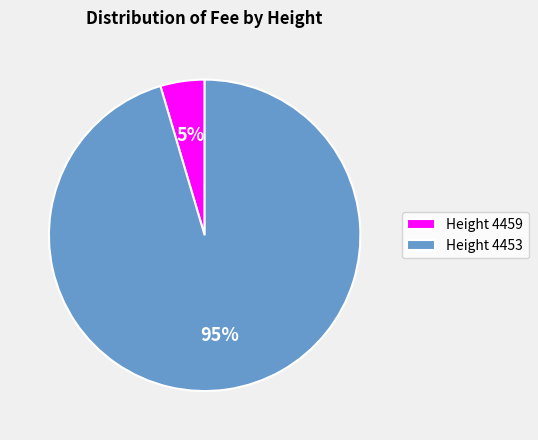

How many slices are in this pie chart?

2